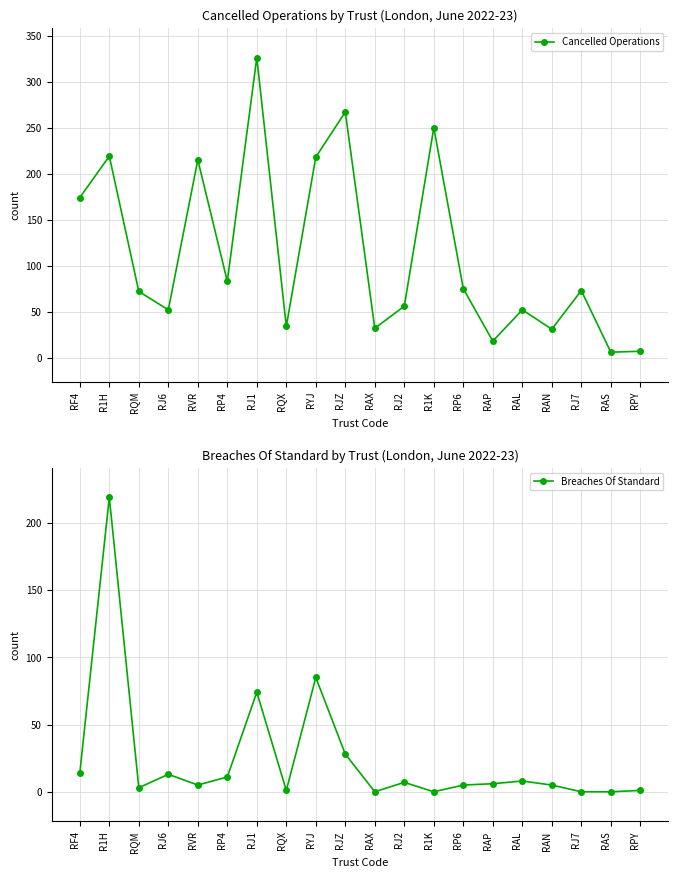

How many lines are shown in the chart?

2